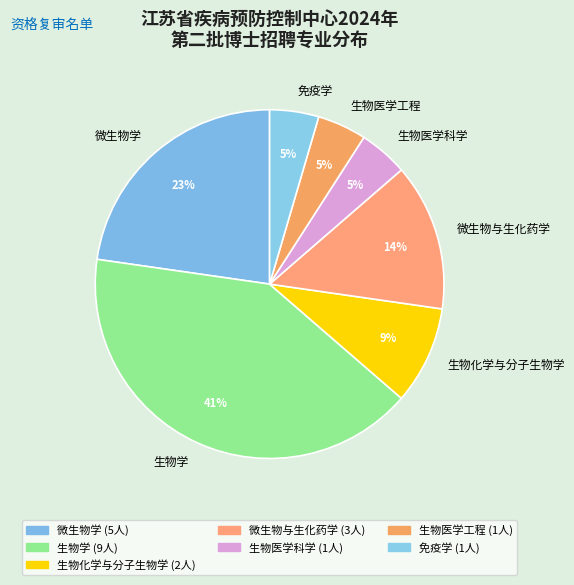

How many segments does this pie chart have?

7